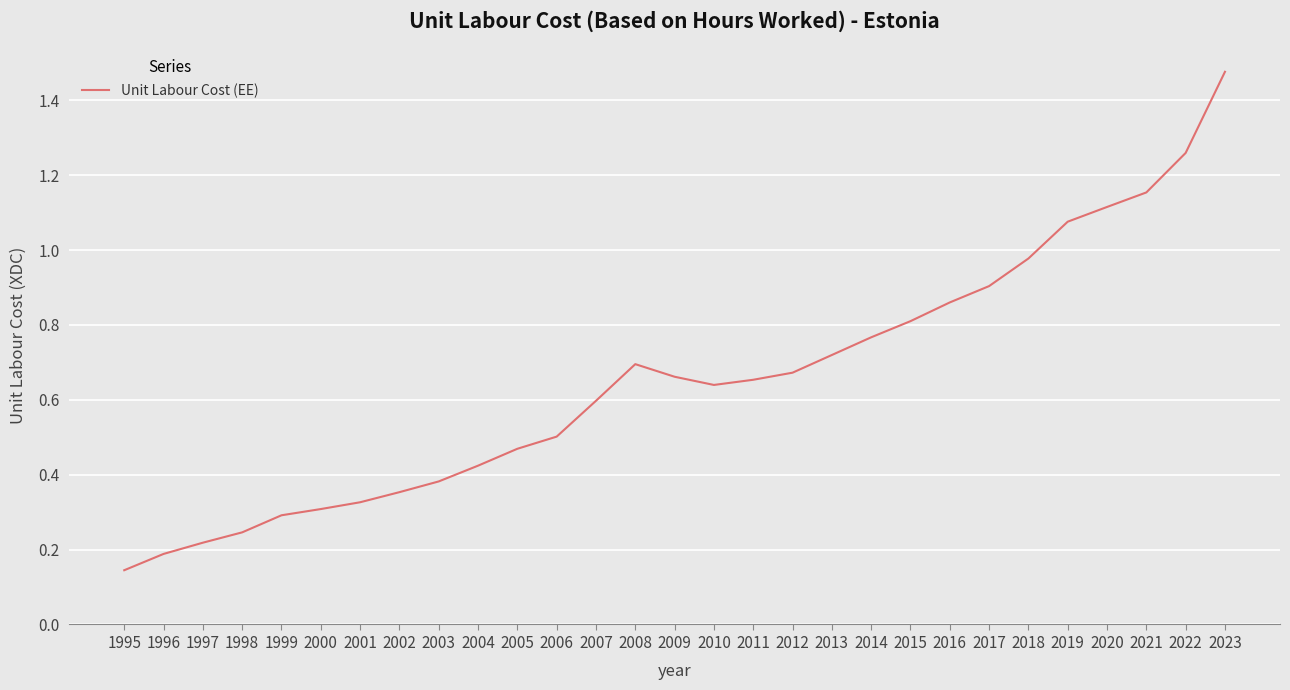

What is the change in value from 2005 to 2021?

+0.7